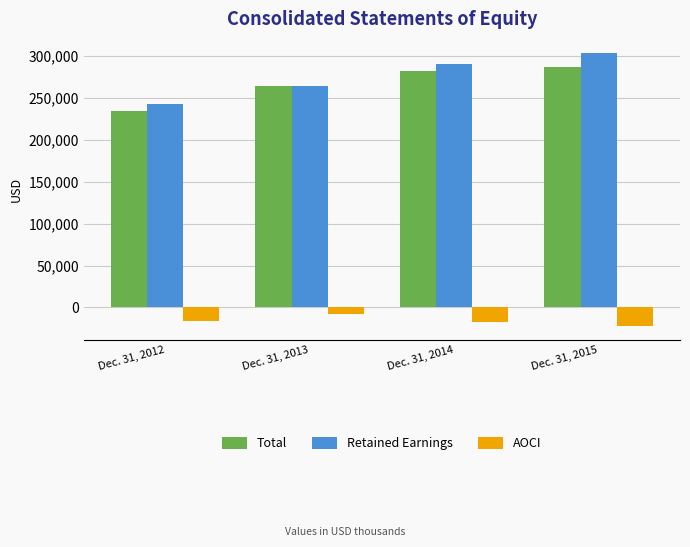

Which series has the widest spread of values?

Retained Earnings